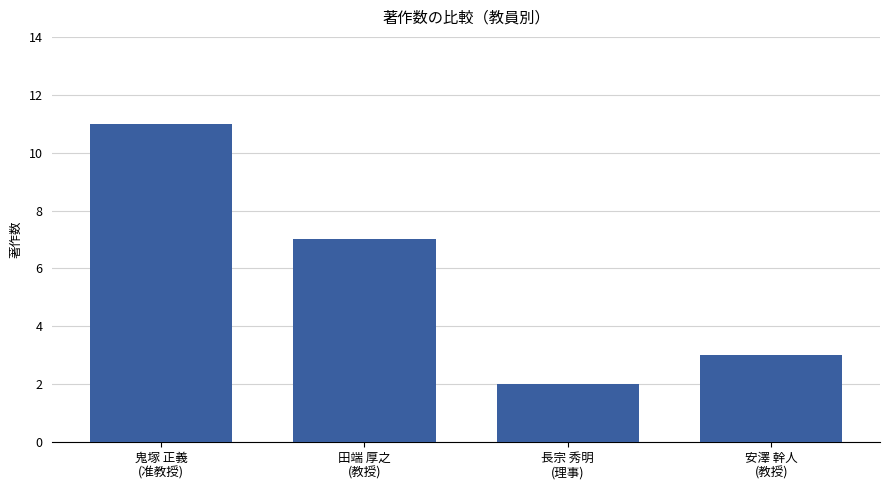

What is the label of the 3rd bar from the left?

長宗 秀明
(理事)